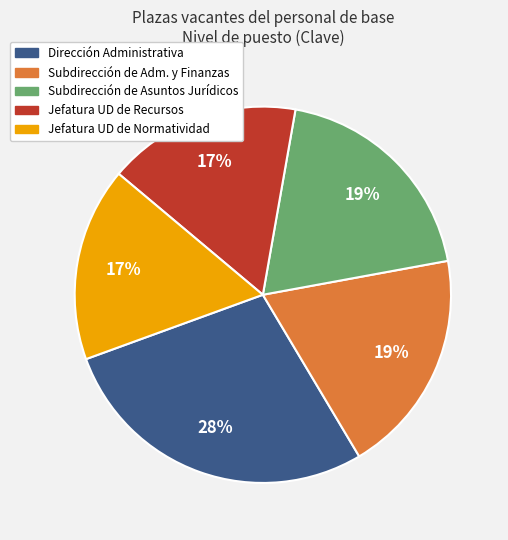

What is the ratio of the value at Jefatura UD de Recursos to the value at Subdirección de Asuntos Jurídicos?

0.9